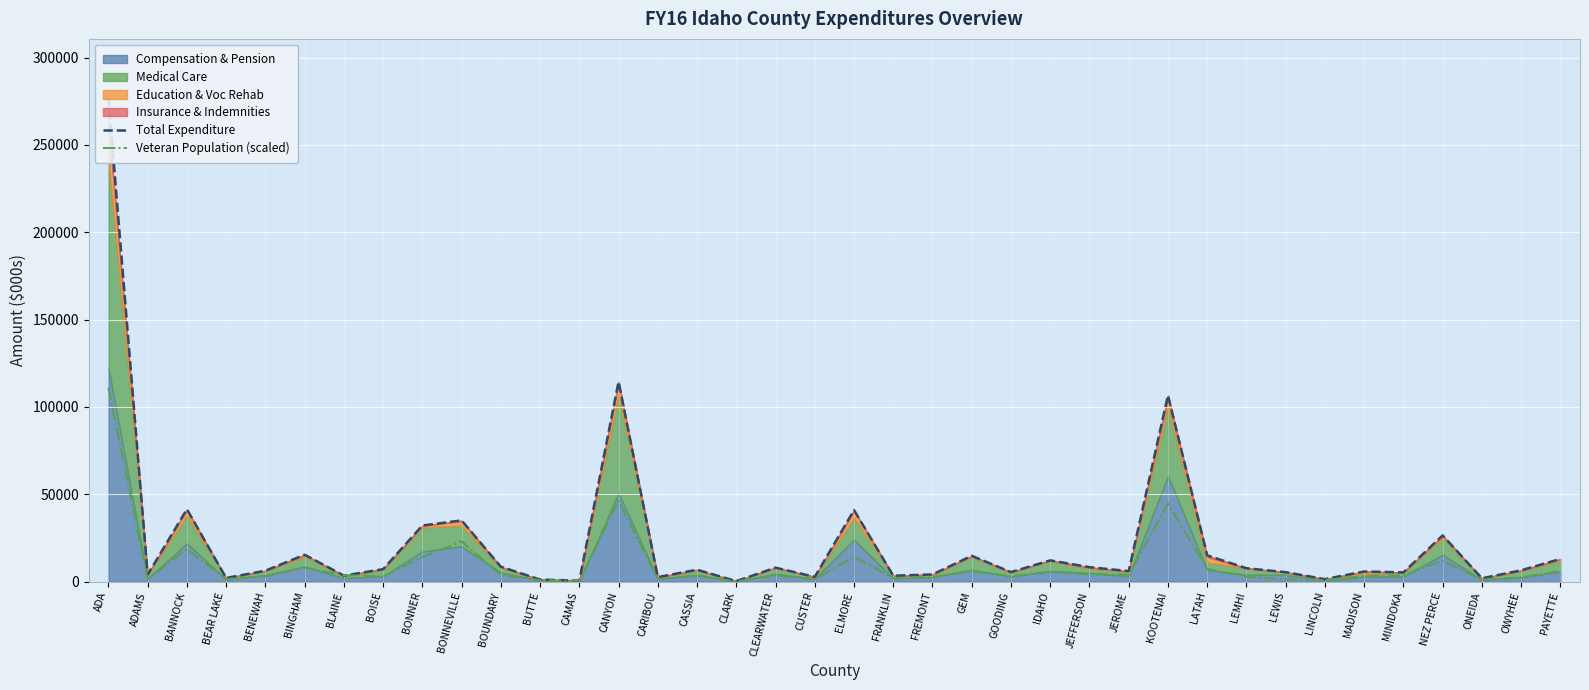

Reading left to right, what are all the values shown in this chart?

Total Expenditure: ADA=277407.4	ADAMS=3929.2	BANNOCK=41393.2	BEAR LAKE=2030.2	BENEWAH=6190.8	BINGHAM=15339.2	BLAINE=3397.3	BOISE=7052.1	BONNER=32052.1	BONNEVILLE=34982.9	BOUNDARY=8489.8	BUTTE=1107.0	CAMAS=472.4	CANYON=114413.3	CARIBOU=2509.4	CASSIA=6754.0	CLARK=218.4	CLEARWATER=7926.0	CUSTER=2651.6	ELMORE=40907.4	FRANKLIN=3310.6	FREMONT=4042.1	GEM=14724.0	GOODING=5395.7	IDAHO=12096.1	JEFFERSON=8216.8	JEROME=5947.9	KOOTENAI=106599.7	LATAH=14976.5	LEMHI=7611.2	LEWIS=5340.4	LINCOLN=1350.7	MADISON=5742.3	MINIDOKA=5224.4	NEZ PERCE=26392.1	ONEIDA=1856.5	OWYHEE=6405.4	PAYETTE=12929.1
Veteran Population (scaled): ADA=110962.9	ADAMS=1363.3	BANNOCK=18573.1	BEAR LAKE=1415.1	BENEWAH=3121.6	BINGHAM=7889.8	BLAINE=3642.0	BOISE=3013.7	BONNER=13953.3	BONNEVILLE=22962.5	BOUNDARY=3802.5	BUTTE=795.1	CAMAS=349.7	CANYON=46233.3	CARIBOU=1318.4	CASSIA=3488.4	CLARK=94.5	CLEARWATER=3488.3	CUSTER=1176.1	ELMORE=14137.0	FRANKLIN=1916.2	FREMONT=2641.8	GEM=5839.4	GOODING=3145.3	IDAHO=5678.0	JEFFERSON=4095.7	JEROME=3873.3	KOOTENAI=44550.3	LATAH=7221.5	LEMHI=2697.5	LEWIS=1139.4	LINCOLN=937.1	MADISON=3081.2	MINIDOKA=3520.2	NEZ PERCE=11868.1	ONEIDA=995.9	OWYHEE=2449.0	PAYETTE=5946.7